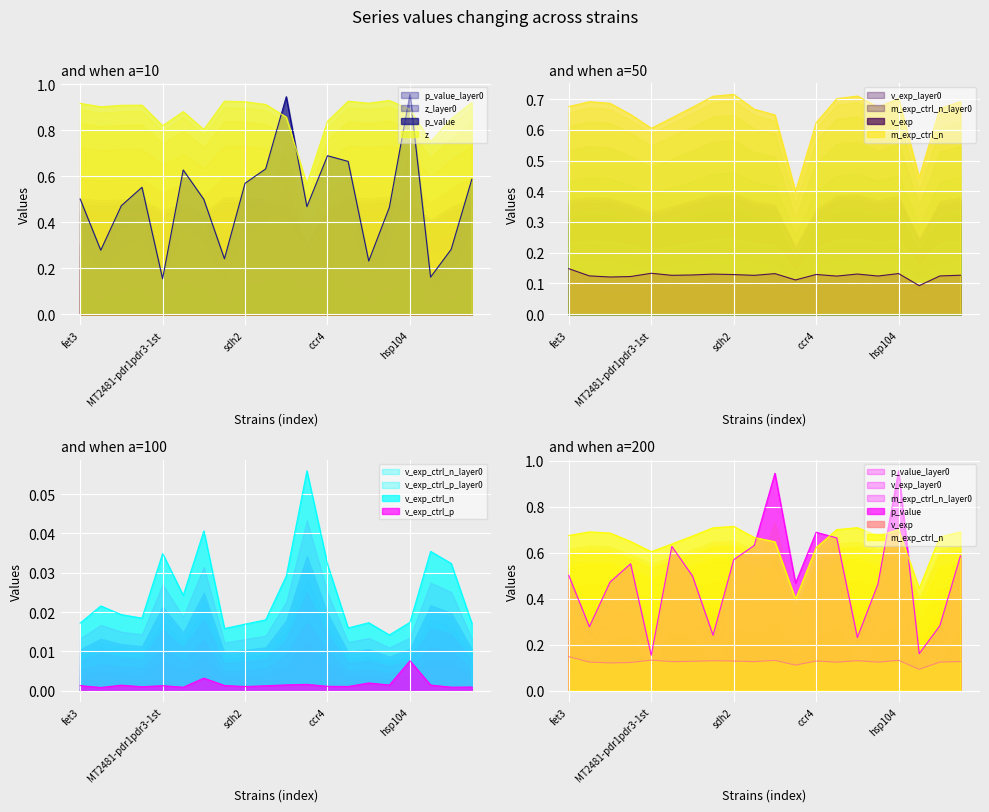

Reading left to right, list all the values displayed in this chart.

p_value: fet3=0.5	rad23=0.3	vps35=0.5	chs3=0.6	MT2481-pdr1pdr3-1st=0.2	swc5=0.6	arc18=0.5	hsp82=0.2	sdh2=0.6	faa2=0.6	qcr8=0.9	vph1=0.5	ccr4=0.7	mso1=0.7	sur2=0.2	abp1=0.5	hsp104=1.0	sac3=0.2	elf1=0.3	pom152=0.6
z: fet3=0.9	rad23=0.9	vps35=0.9	chs3=0.9	MT2481-pdr1pdr3-1st=0.8	swc5=0.9	arc18=0.8	hsp82=0.9	sdh2=0.9	faa2=0.9	qcr8=0.9	vph1=0.6	ccr4=0.8	mso1=0.9	sur2=0.9	abp1=0.9	hsp104=0.9	sac3=0.8	elf1=0.9	pom152=0.9
v_exp: fet3=0.1	rad23=0.1	vps35=0.1	chs3=0.1	MT2481-pdr1pdr3-1st=0.1	swc5=0.1	arc18=0.1	hsp82=0.1	sdh2=0.1	faa2=0.1	qcr8=0.1	vph1=0.1	ccr4=0.1	mso1=0.1	sur2=0.1	abp1=0.1	hsp104=0.1	sac3=0.1	elf1=0.1	pom152=0.1
m_exp_ctrl_n: fet3=0.7	rad23=0.7	vps35=0.7	chs3=0.6	MT2481-pdr1pdr3-1st=0.6	swc5=0.6	arc18=0.7	hsp82=0.7	sdh2=0.7	faa2=0.7	qcr8=0.6	vph1=0.4	ccr4=0.6	mso1=0.7	sur2=0.7	abp1=0.7	hsp104=0.7	sac3=0.4	elf1=0.7	pom152=0.7
v_exp_ctrl_n: fet3=0.0	rad23=0.0	vps35=0.0	chs3=0.0	MT2481-pdr1pdr3-1st=0.0	swc5=0.0	arc18=0.0	hsp82=0.0	sdh2=0.0	faa2=0.0	qcr8=0.0	vph1=0.1	ccr4=0.0	mso1=0.0	sur2=0.0	abp1=0.0	hsp104=0.0	sac3=0.0	elf1=0.0	pom152=0.0
v_exp_ctrl_p: fet3=0.0	rad23=0.0	vps35=0.0	chs3=0.0	MT2481-pdr1pdr3-1st=0.0	swc5=0.0	arc18=0.0	hsp82=0.0	sdh2=0.0	faa2=0.0	qcr8=0.0	vph1=0.0	ccr4=0.0	mso1=0.0	sur2=0.0	abp1=0.0	hsp104=0.0	sac3=0.0	elf1=0.0	pom152=0.0